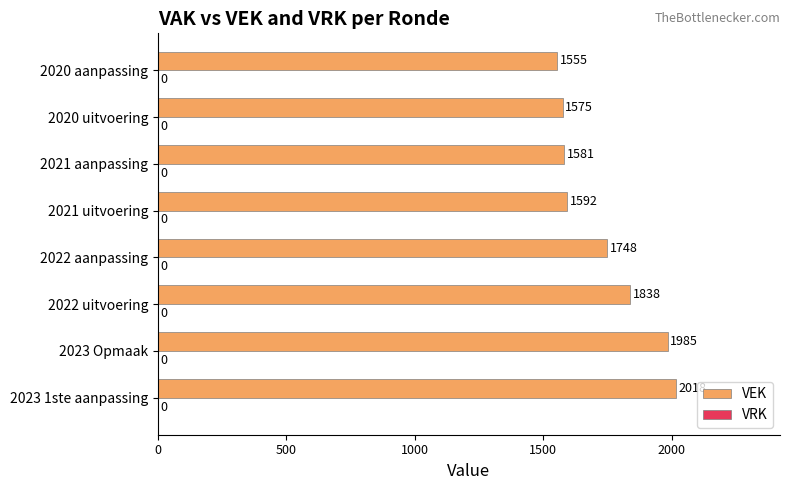

What is the difference between the values at 2020 uitvoering and 2020 aanpassing?

20